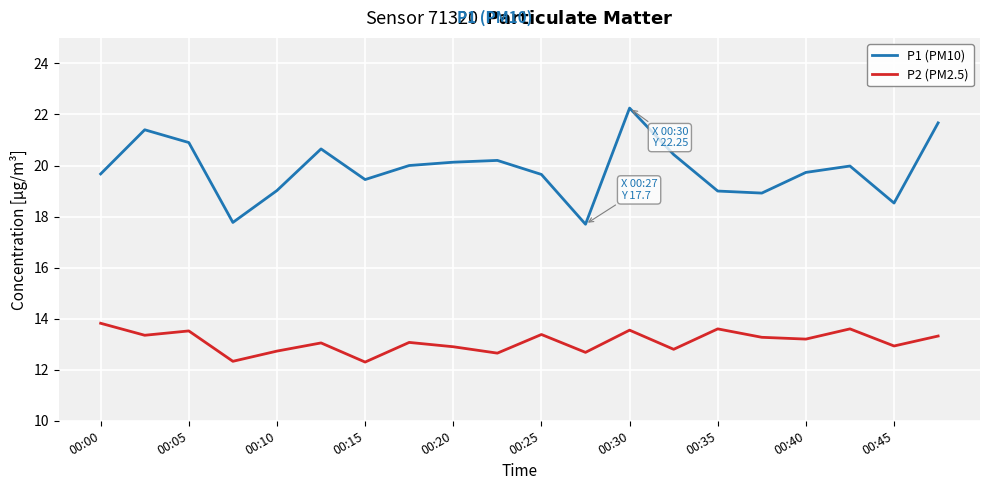

Rank the series by their maximum value, from lowest to highest.

P2 (PM2.5), P1 (PM10)